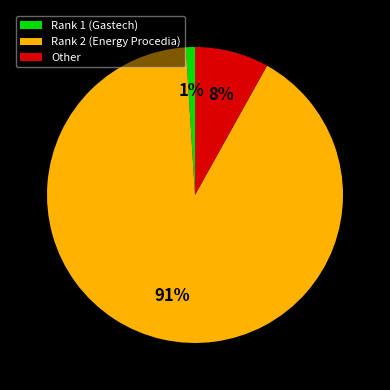

How many slices are in this pie chart?

3